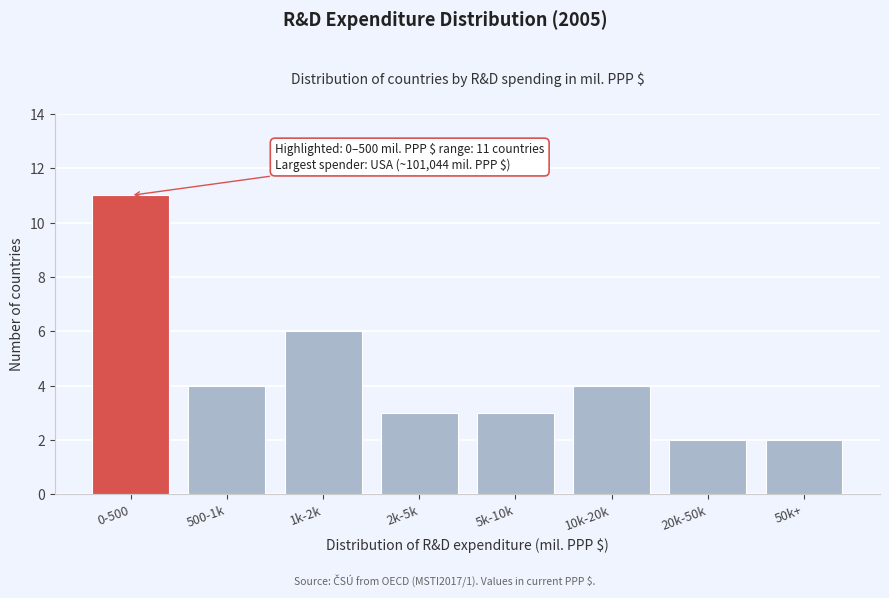

Reading left to right, transcribe all the data shown in this chart.

0-500=11	500-1k=4	1k-2k=6	2k-5k=3	5k-10k=3	10k-20k=4	20k-50k=2	50k+=2